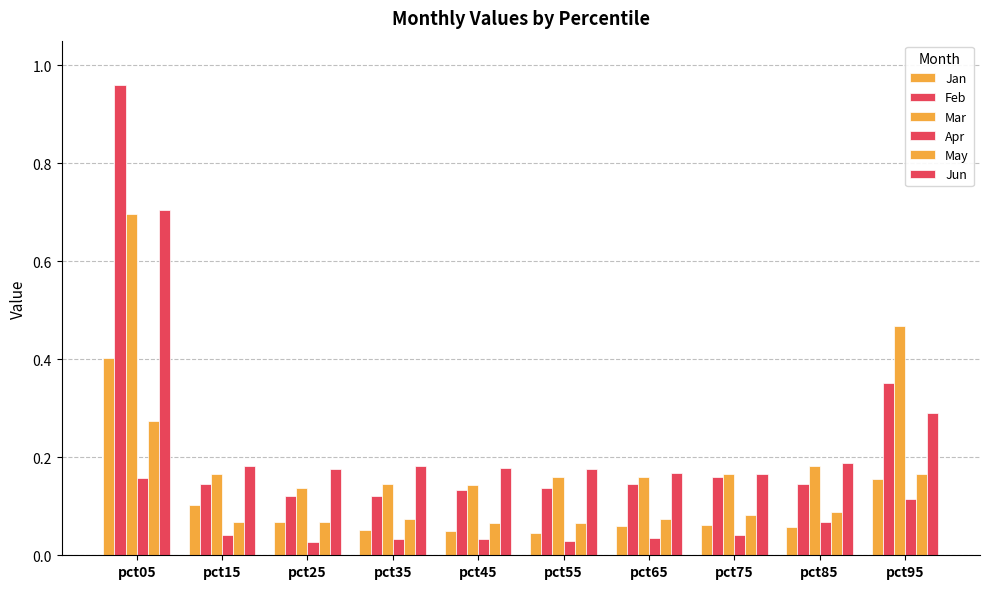

Rank the categories by Jun value from lowest to highest.

pct75, pct65, pct55, pct25, pct45, pct35, pct15, pct85, pct95, pct05